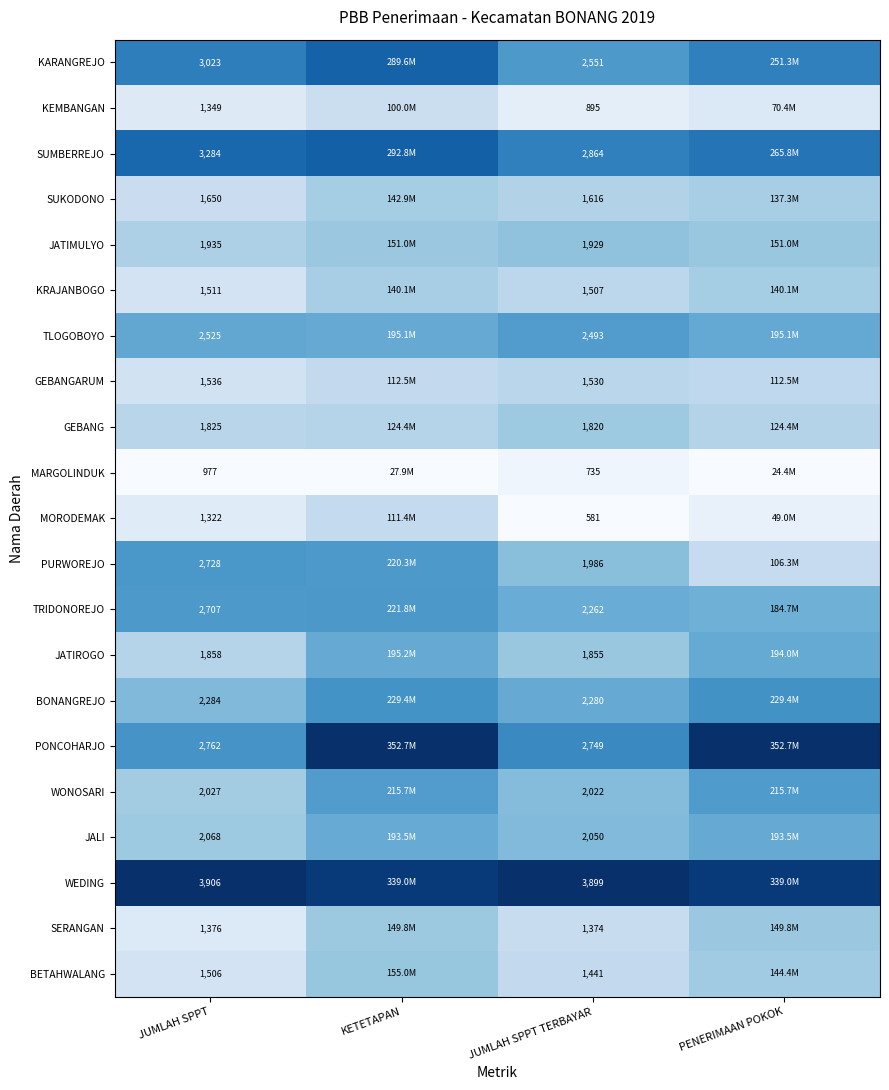

Is the value of SUKODONO at JUMLAH SPPT greater than the value of TRIDONOREJO at JUMLAH SPPT?

No